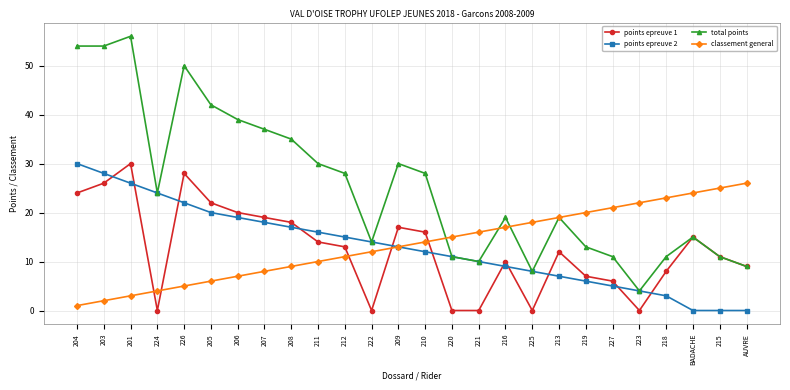

Is it true that points epreuve 2 equals 13 at 209?

True